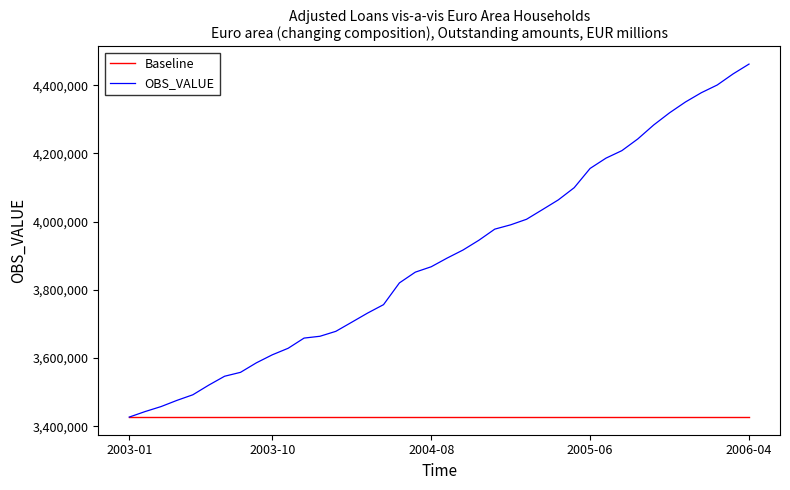

What is the maximum value for Baseline?

3427023